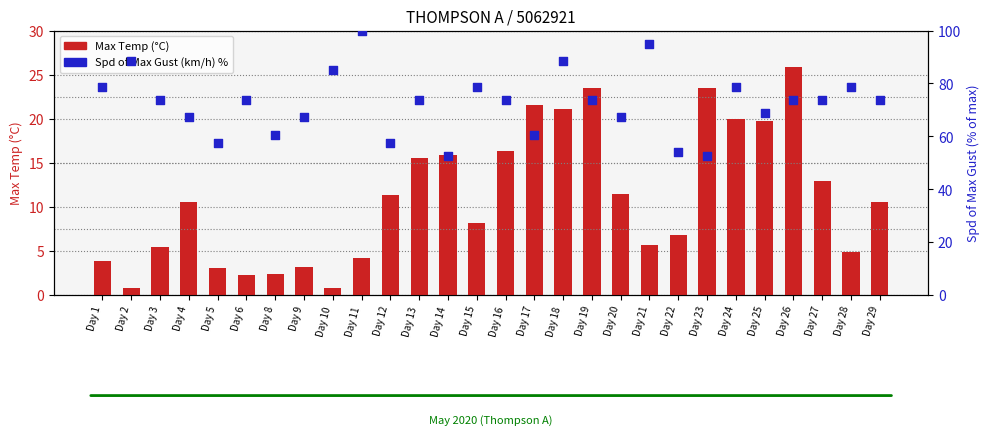

Is the value of Gust % of max at Day 8 greater than the value of Max Temp (°C) at Day 22?

Yes